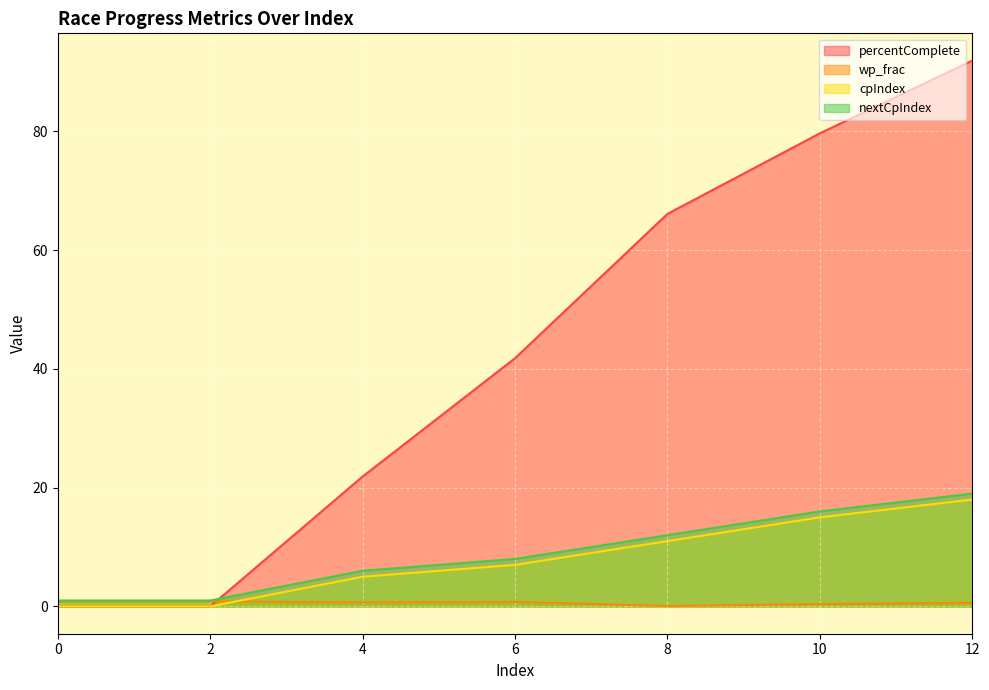

What is the difference between the wp_frac values at 12 and 0?

0.2